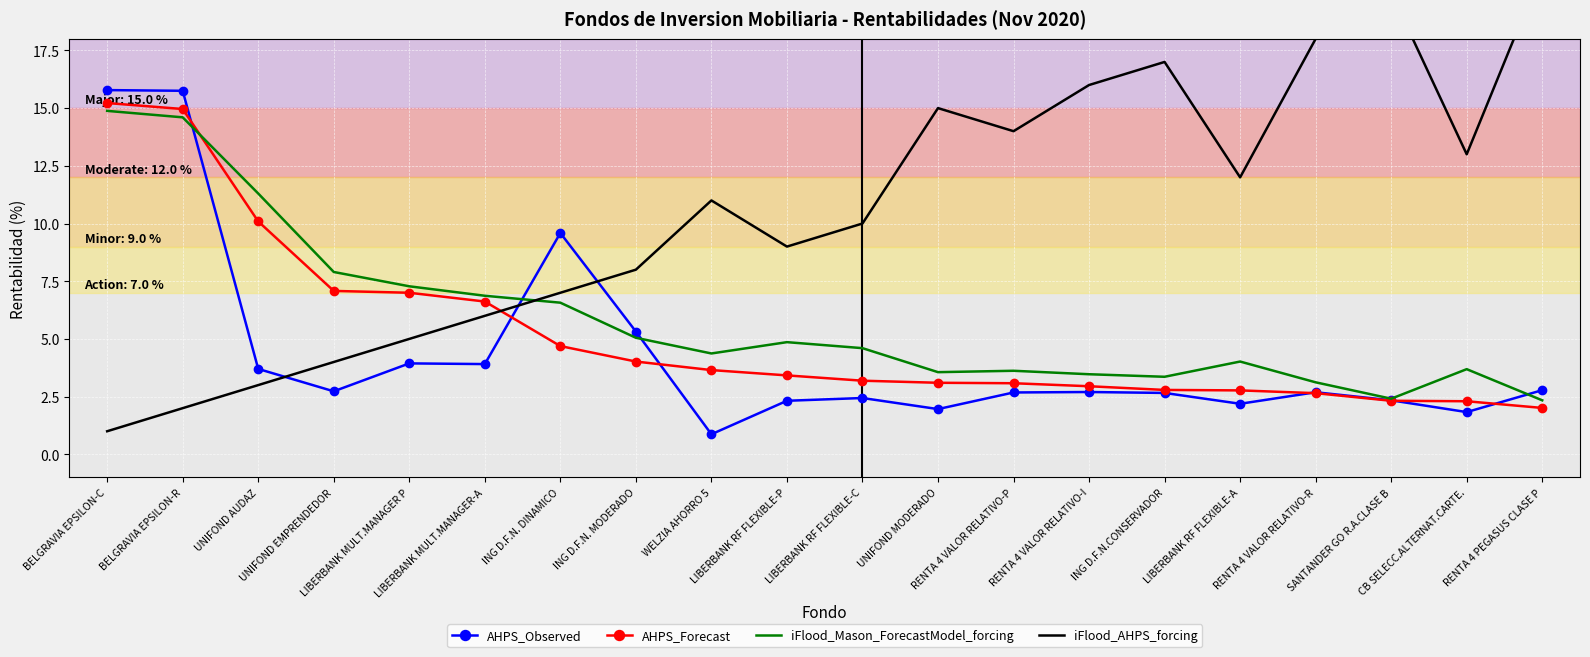

Between which two adjacent categories do iFlood_Mason_ForecastModel_forcing and AHPS_Forecast first intersect?

BELGRAVIA EPSILON-R and UNIFOND AUDAZ